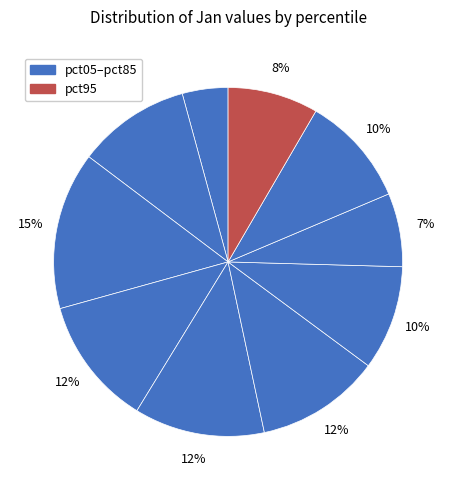

How many slices are in this pie chart?

10